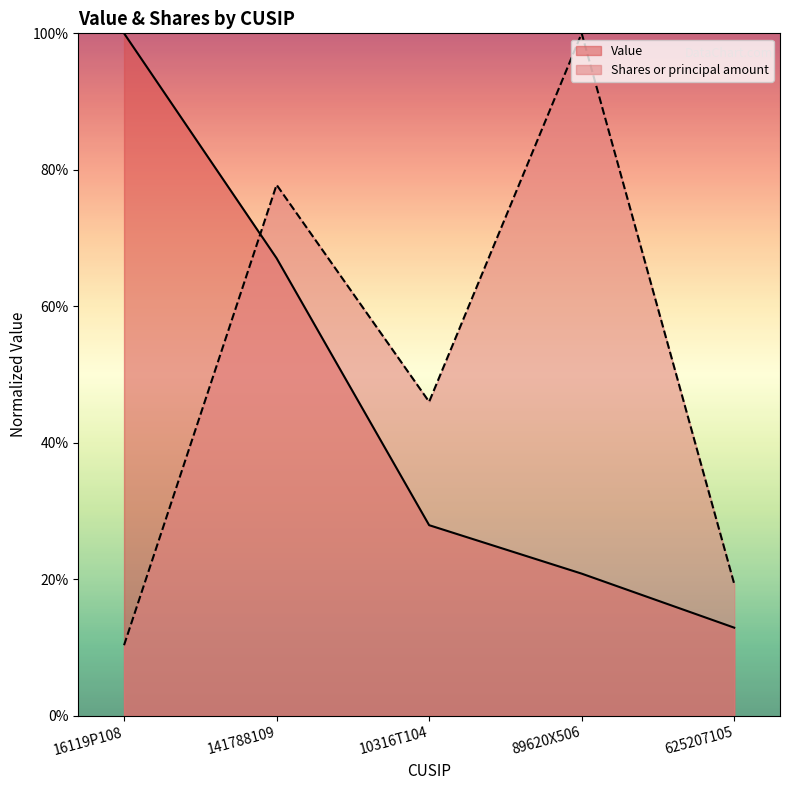

List the series in order of their peak value, highest first.

Value, Shares or principal amount